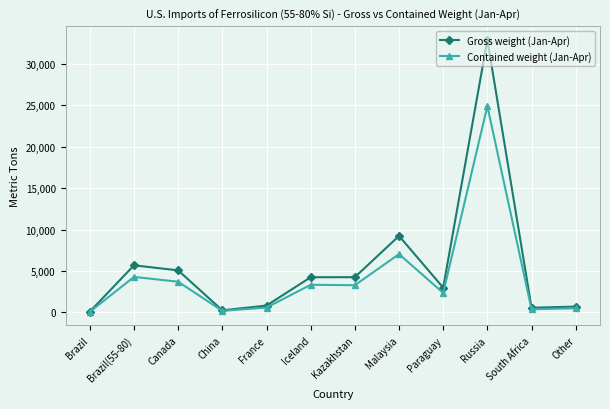

True or false: Gross weight (Jan-Apr) has more than 1 interior local peaks.

True